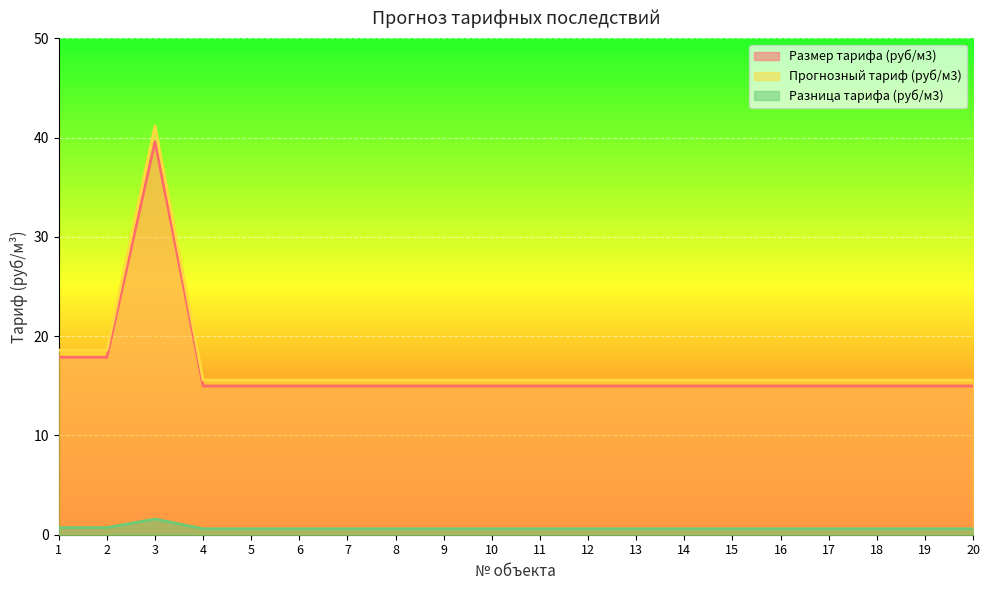

How many Разница тарифа (руб/м3) values are between 0 and 1?

19